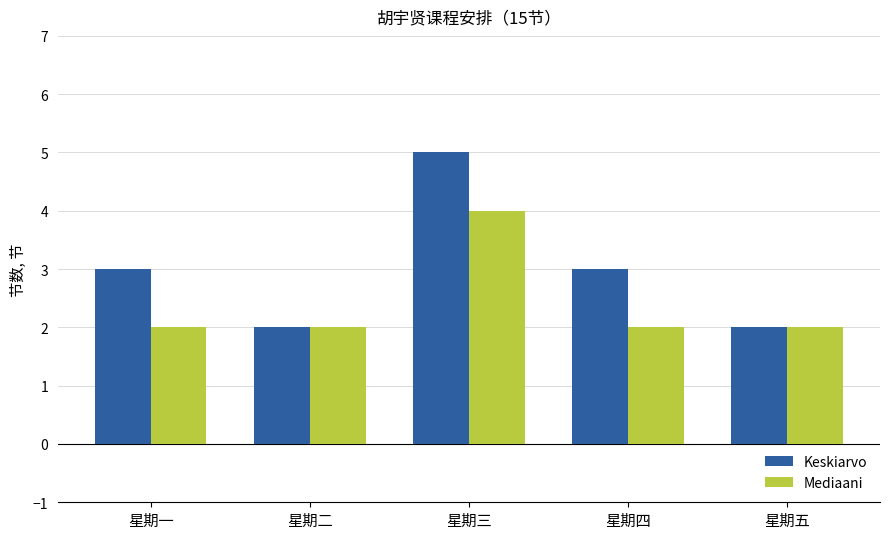

At which category is the sum across all series the highest?

星期三